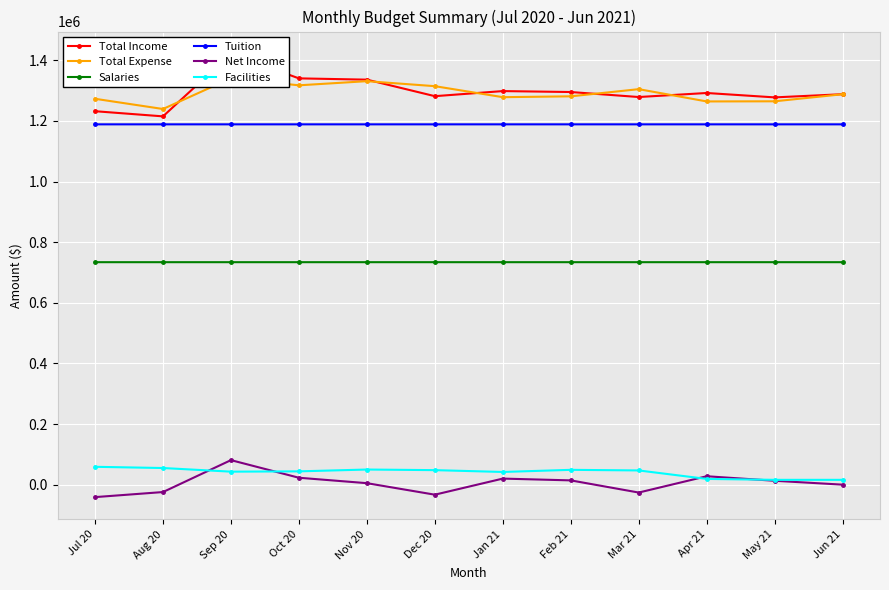

Which series has the widest spread of values?

Total Income